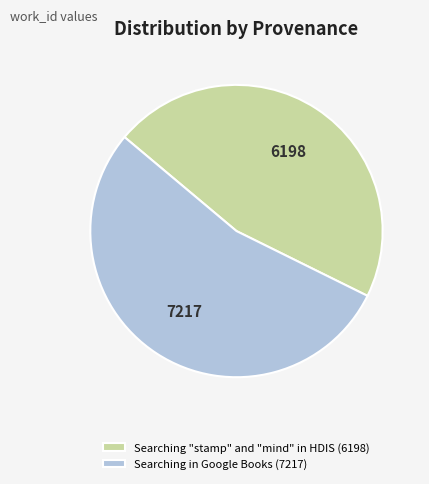

True or false: Searching in Google Books (7217) accounts for 40% of the total.

False